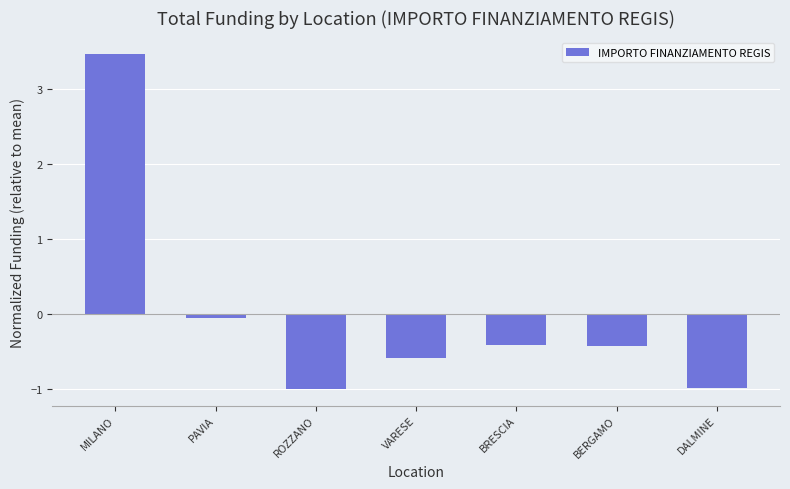

Reading left to right, transcribe all the data shown in this chart.

MILANO=3.5	PAVIA=-0.1	ROZZANO=-1.0	VARESE=-0.6	BRESCIA=-0.4	BERGAMO=-0.4	DALMINE=-1.0